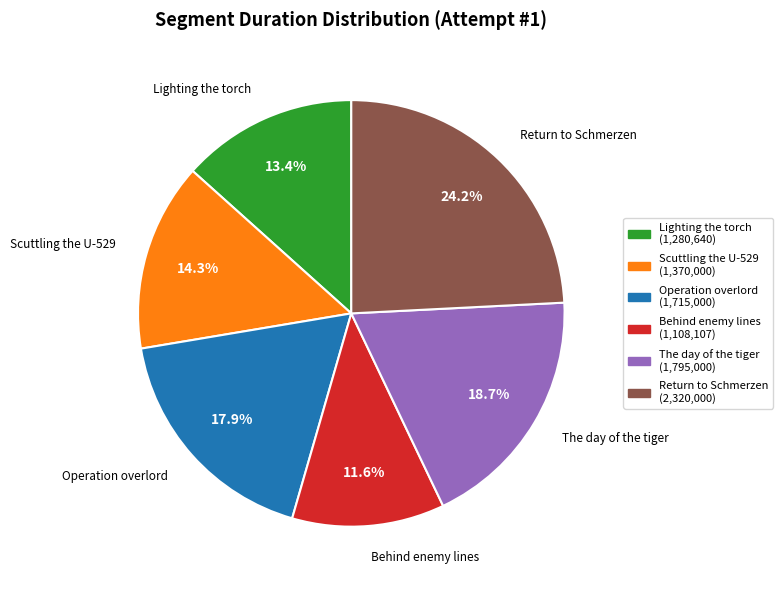

Is the sum of Behind enemy lines and The day of the tiger greater than half?

No